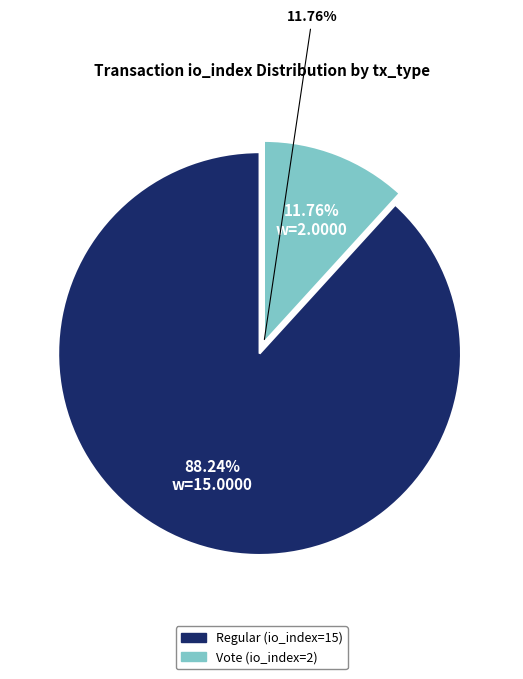

To the nearest percent, what portion does Regular (io_index=15) represent?

88%